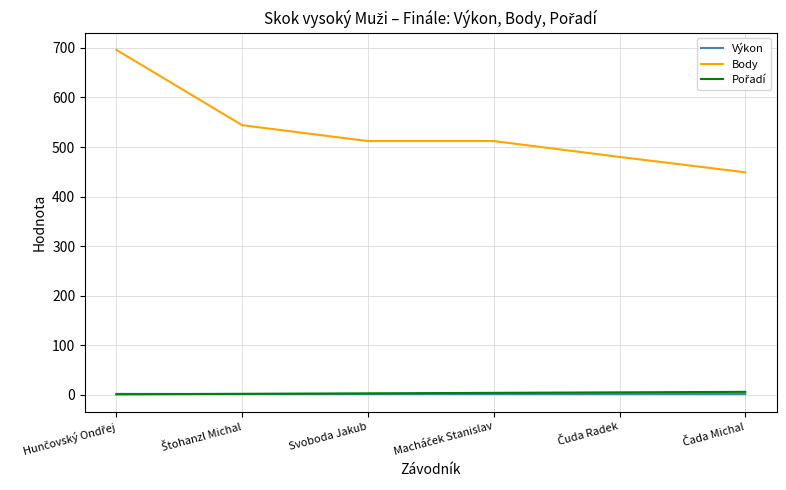

The value of Body at Svoboda Jakub is 189.8. True or false?

False